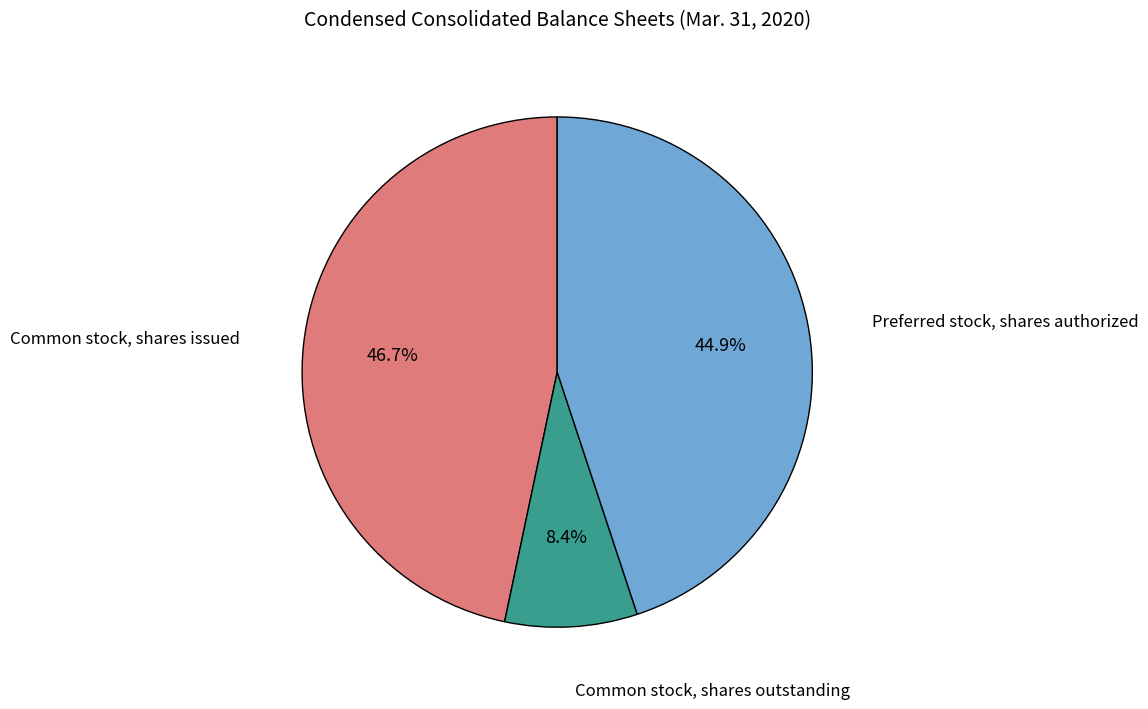

Does any single category account for the majority?

No